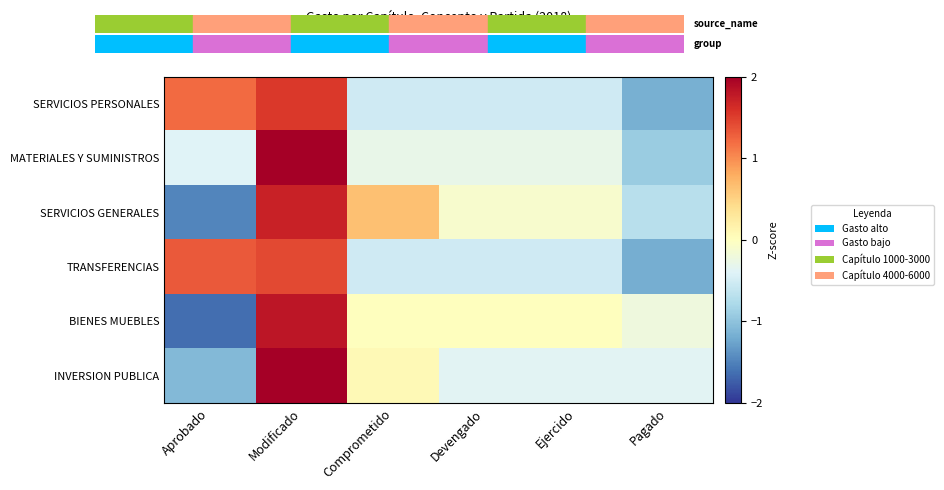

What is the smallest value displayed?

-1.6